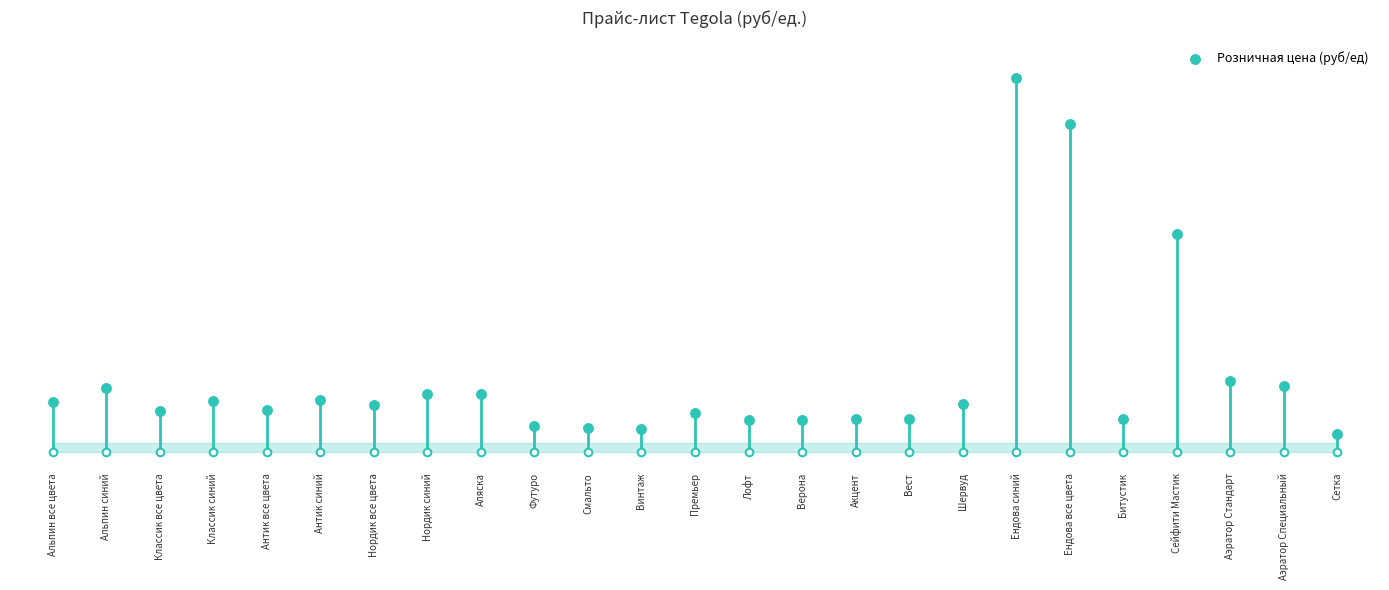

Between Классик все цвета and Смальто, which is larger?

Классик все цвета